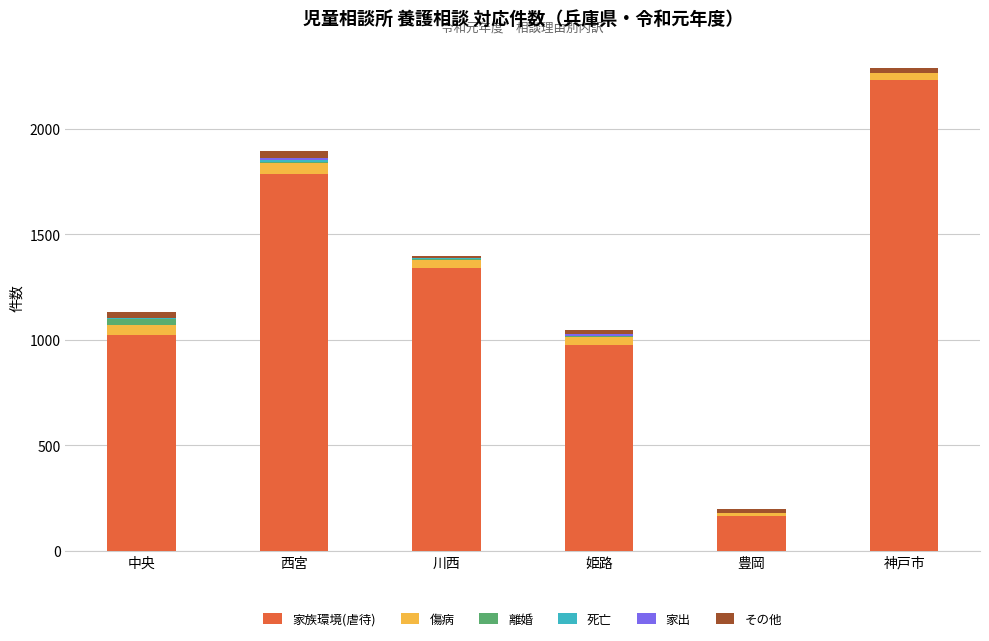

Count the number of data series in this chart.

6